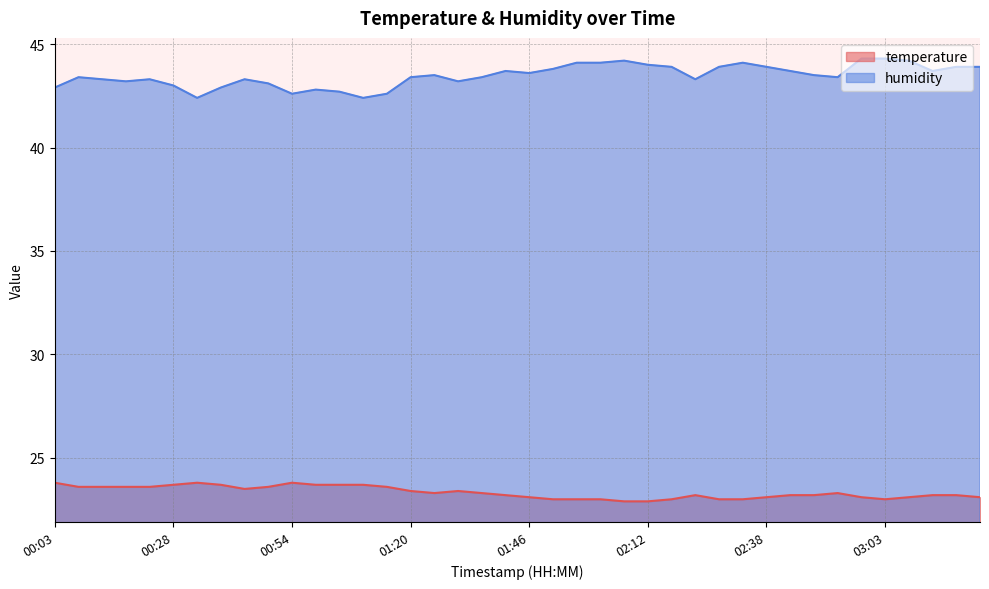

How many values in the temperature series exceed 23?

31